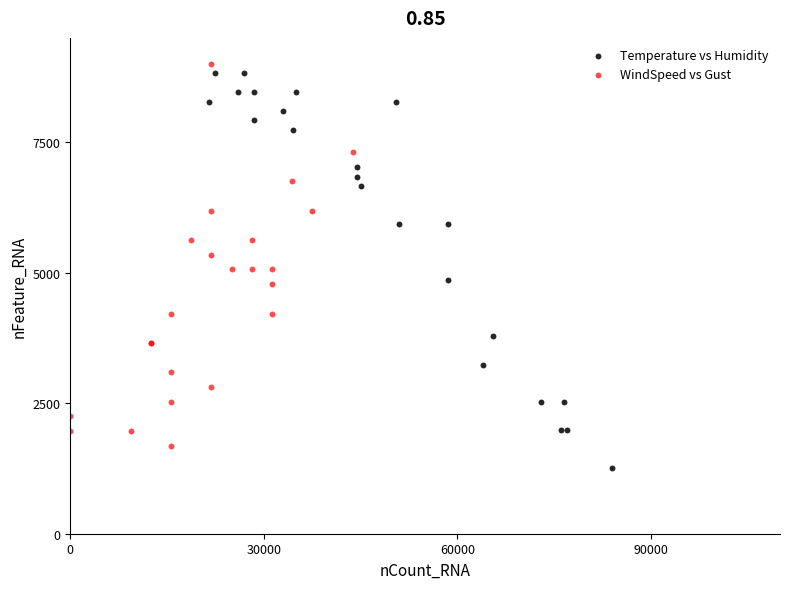

Which series contains the lowest Y value?

Temperature vs Humidity